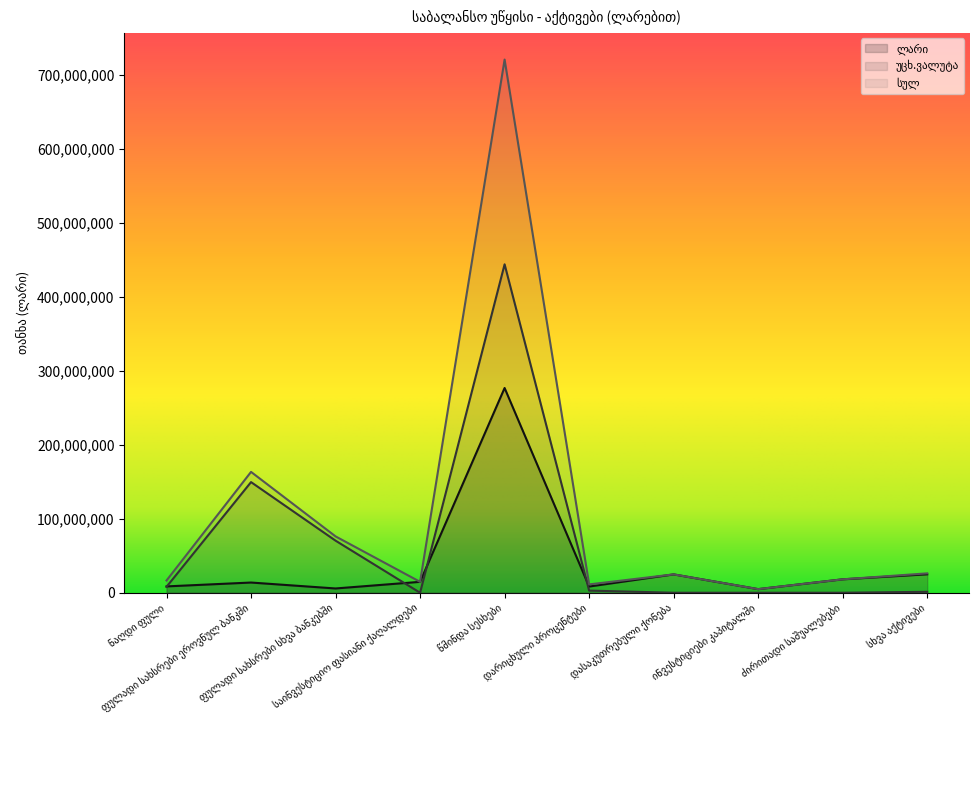

How many values in the უცხ.ვალუტა series exceed 2894372?

4